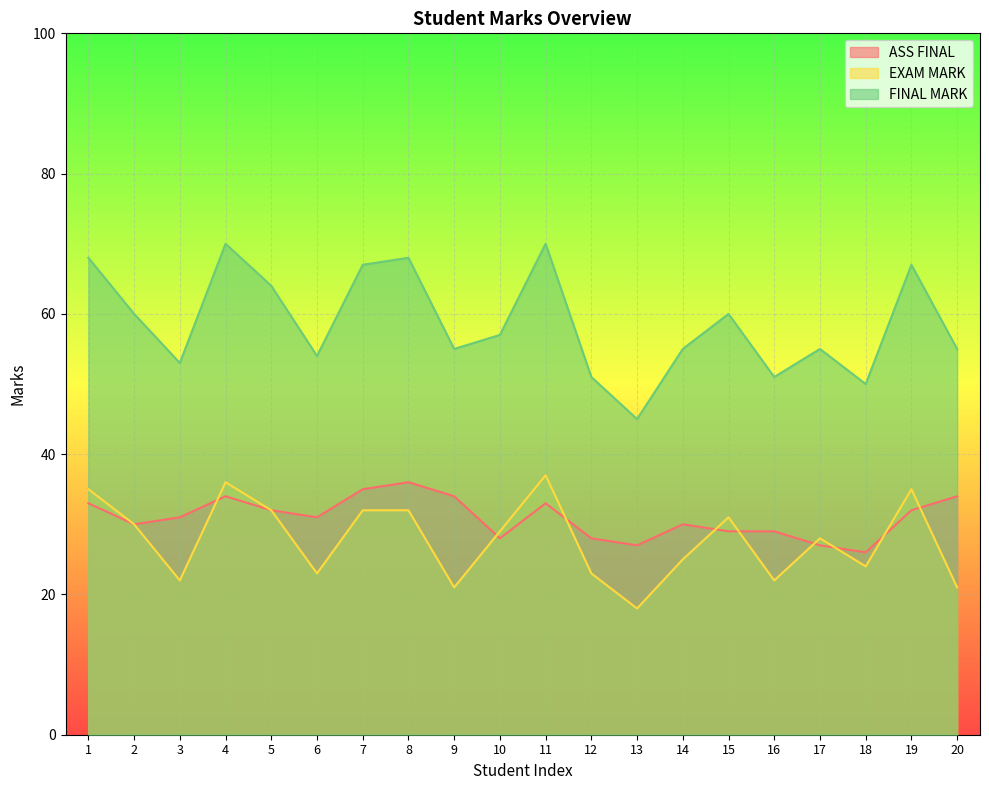

How many distinct data groups are displayed?

3